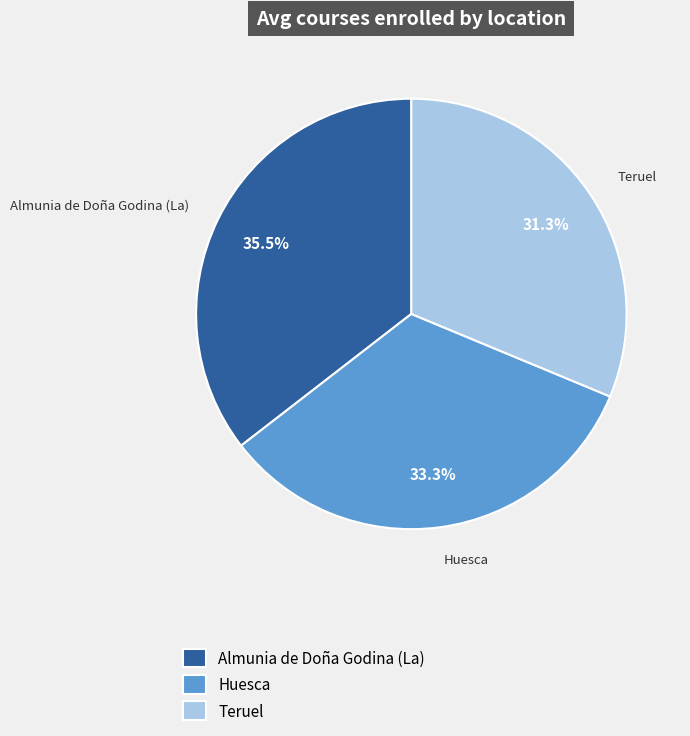

Combined, do Teruel and Huesca account for over 50%?

Yes